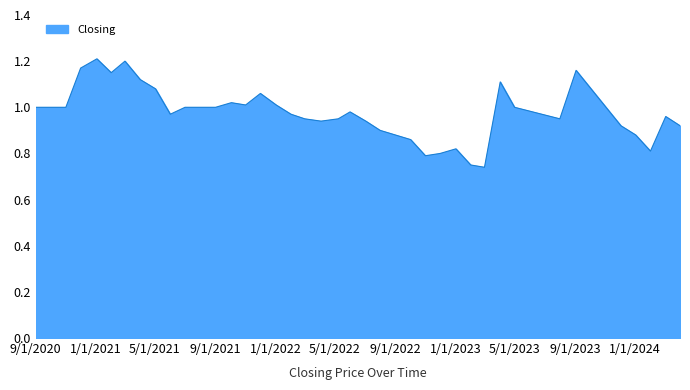

What is the difference between the maximum and minimum values?

0.5